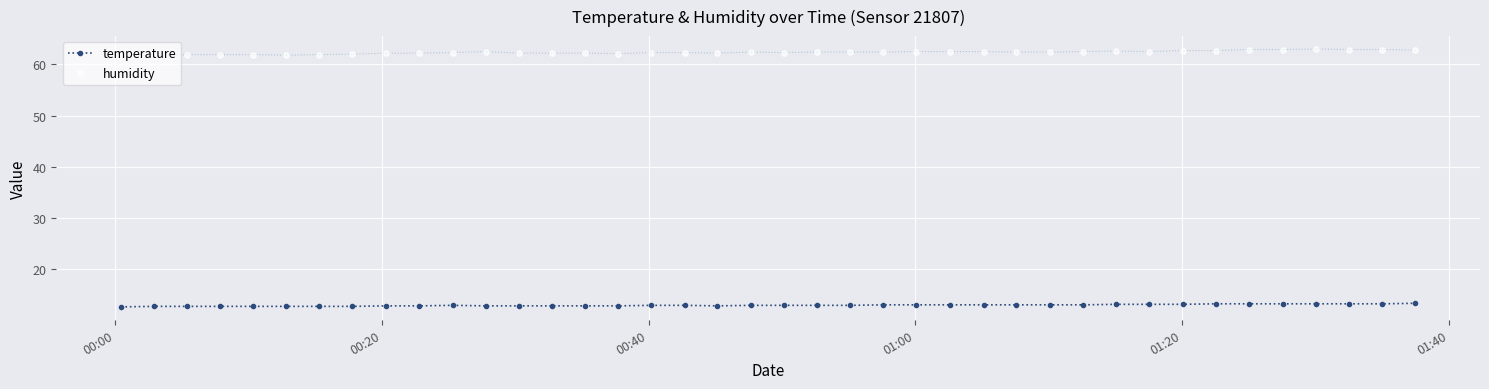

Which series has the widest spread of Y values?

humidity